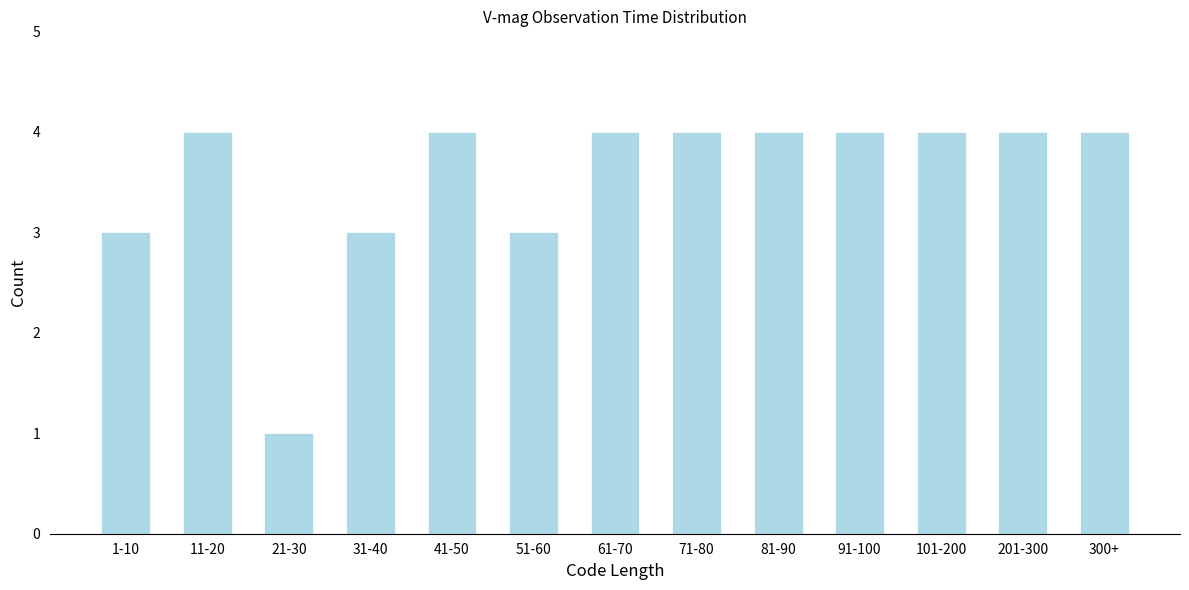

Reading left to right, list all the values displayed in this chart.

3	4	1	3	4	3	4	4	4	4	4	4	4